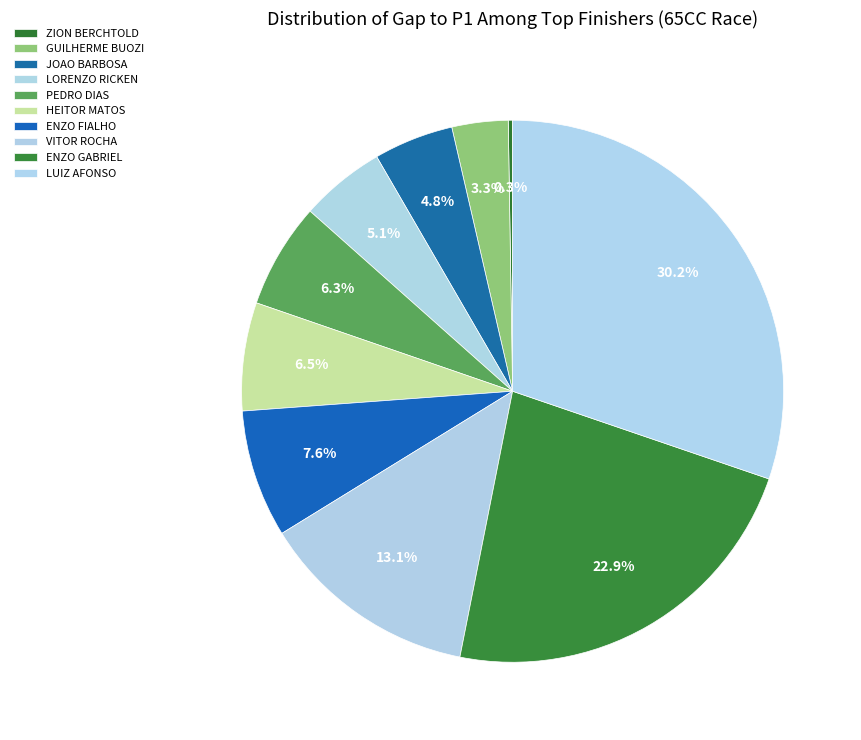

Approximately how many times larger is the value at PEDRO DIAS compared to LORENZO RICKEN?

1.2